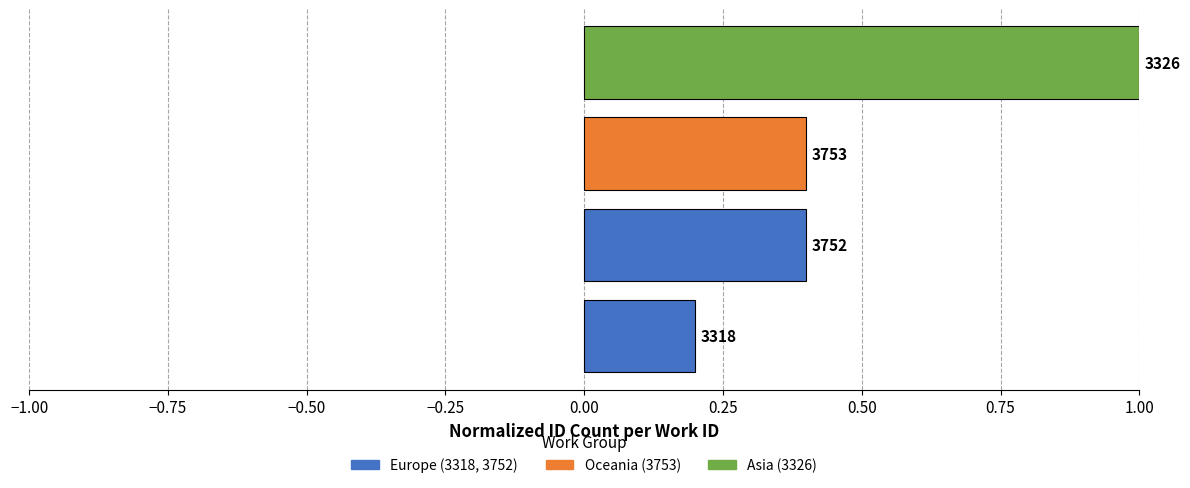

Are the bars horizontal?

Yes